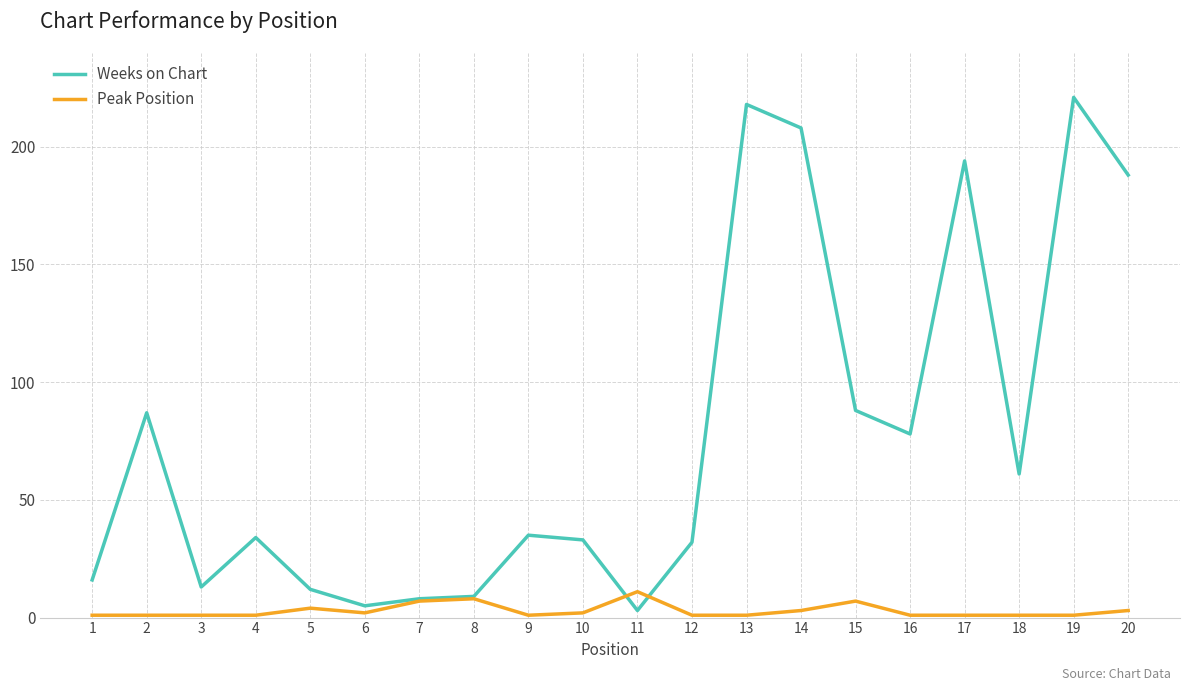

Which series has the largest total across all categories?

Weeks on Chart